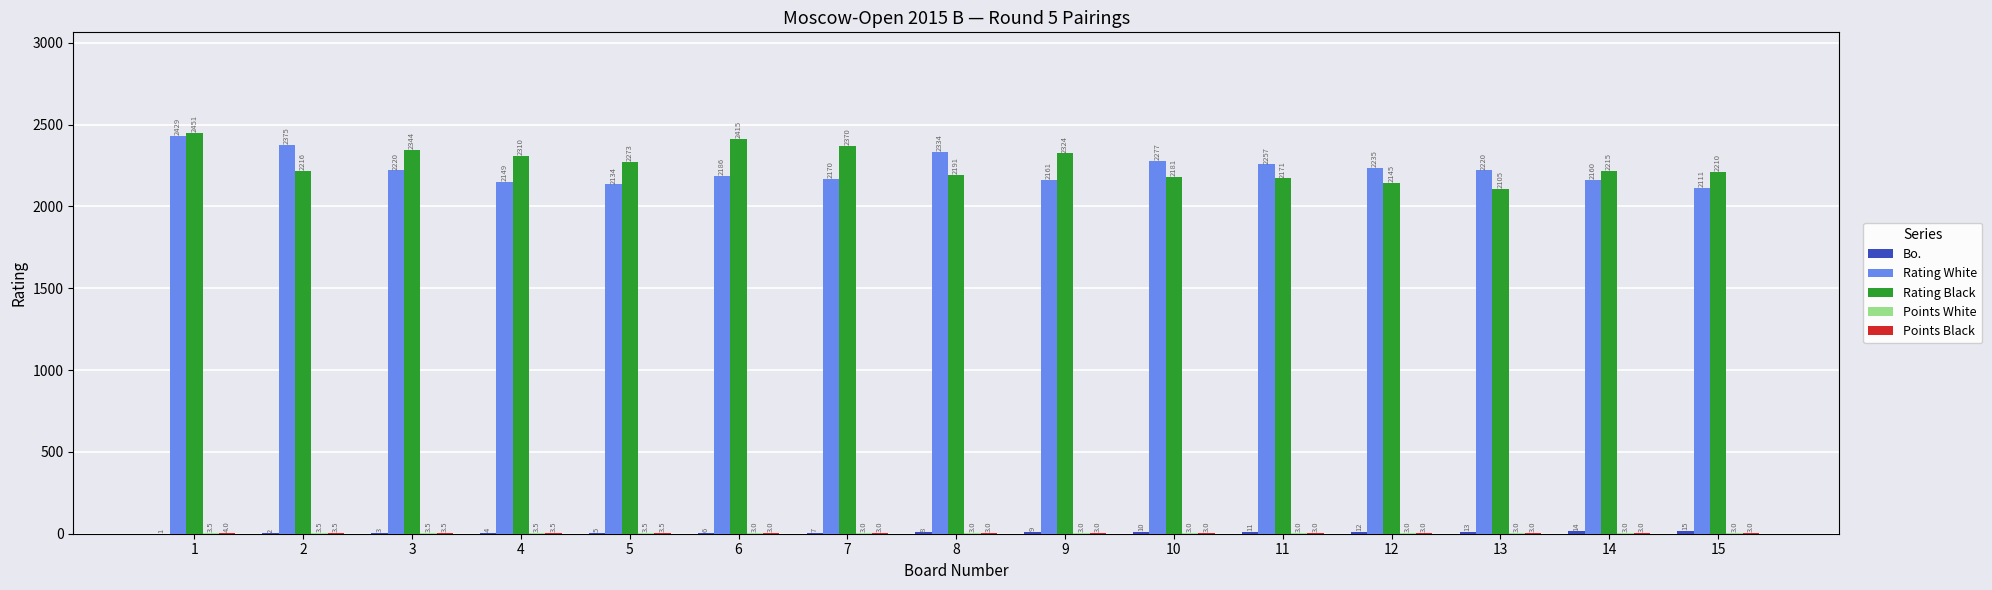

What is the maximum value shown in the chart?

2451.0